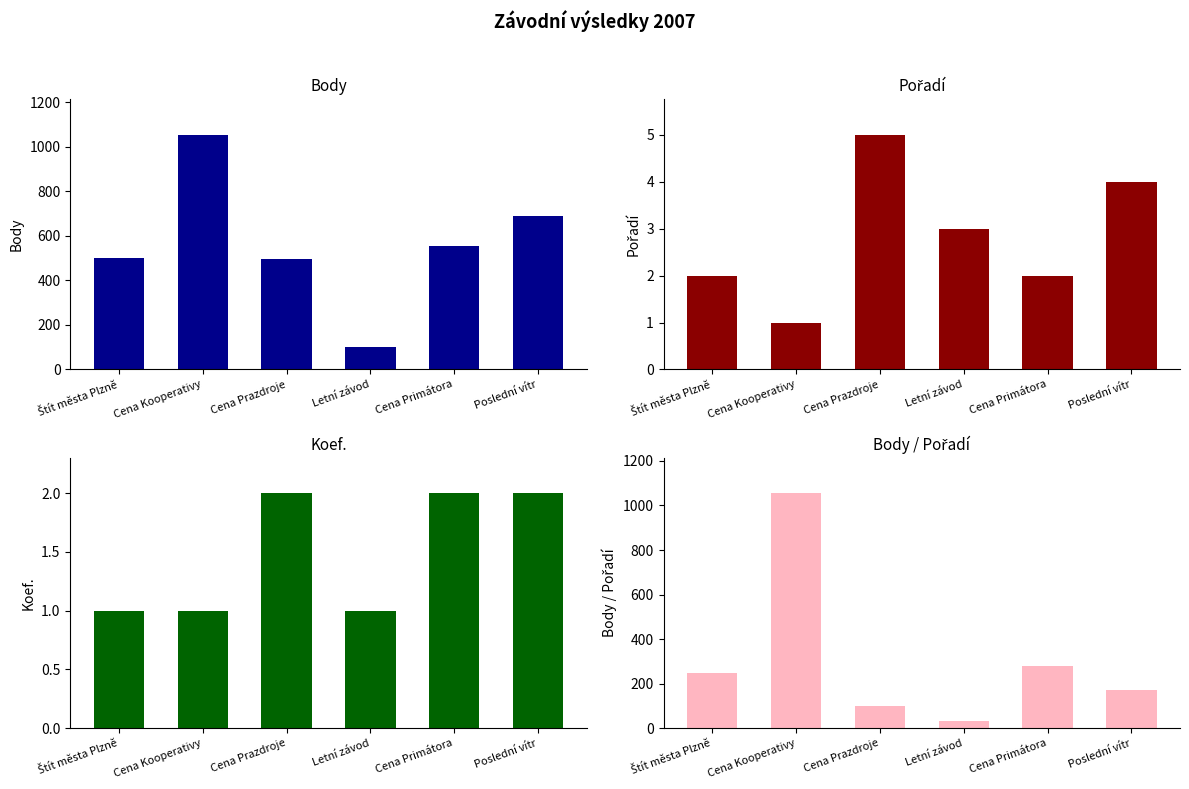

Is it true that Body/Pořadí equals 453.7 at Cena Primátora?

False